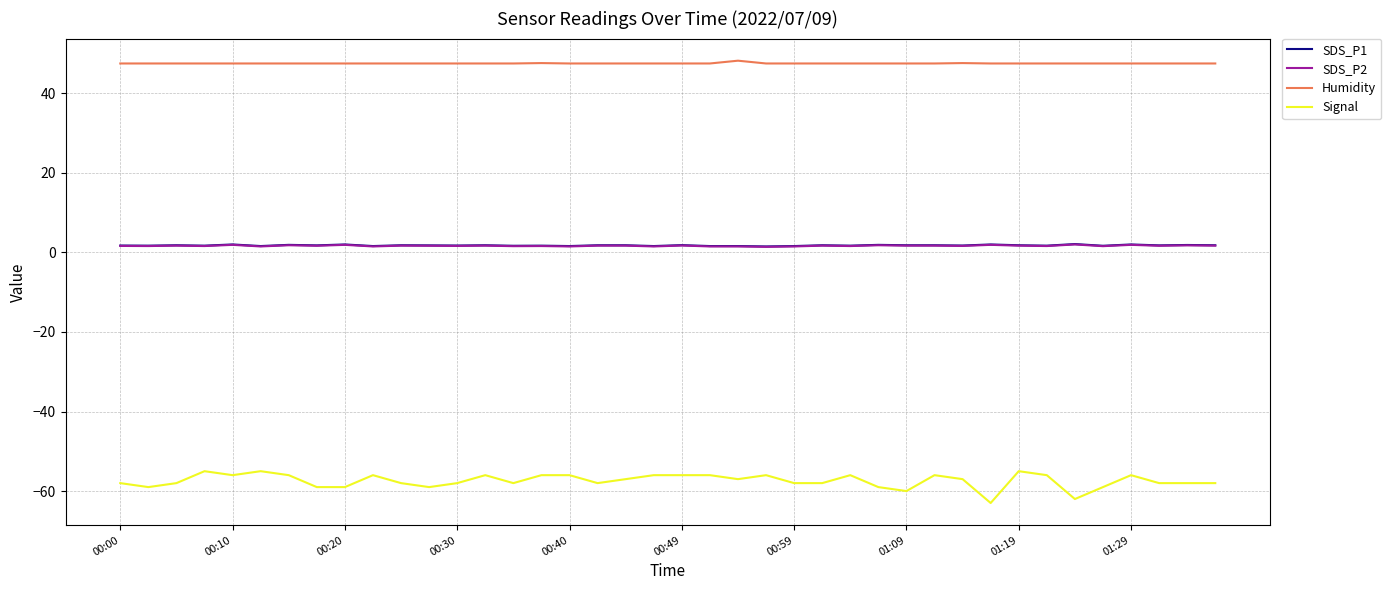

True or false: SDS_P1 and Signal intersect in this chart.

False